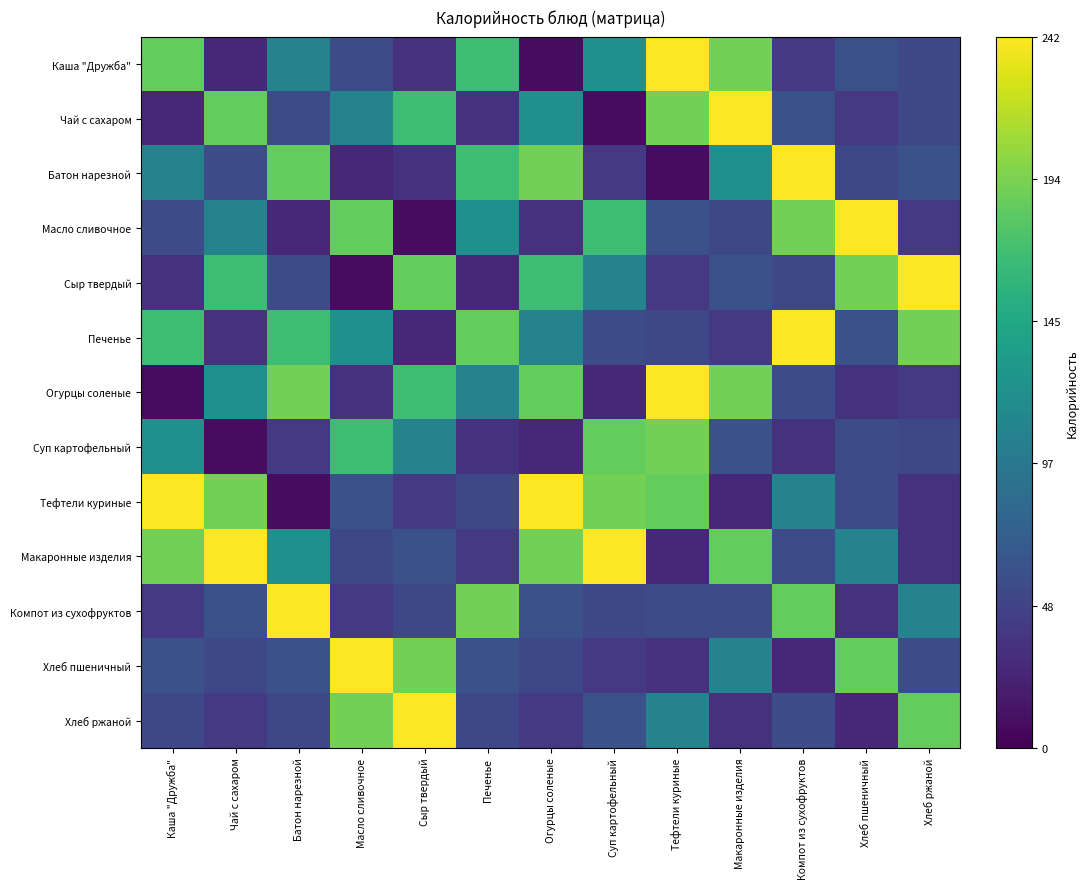

Which series has the largest range (max minus min)?

Каша "Дружба"